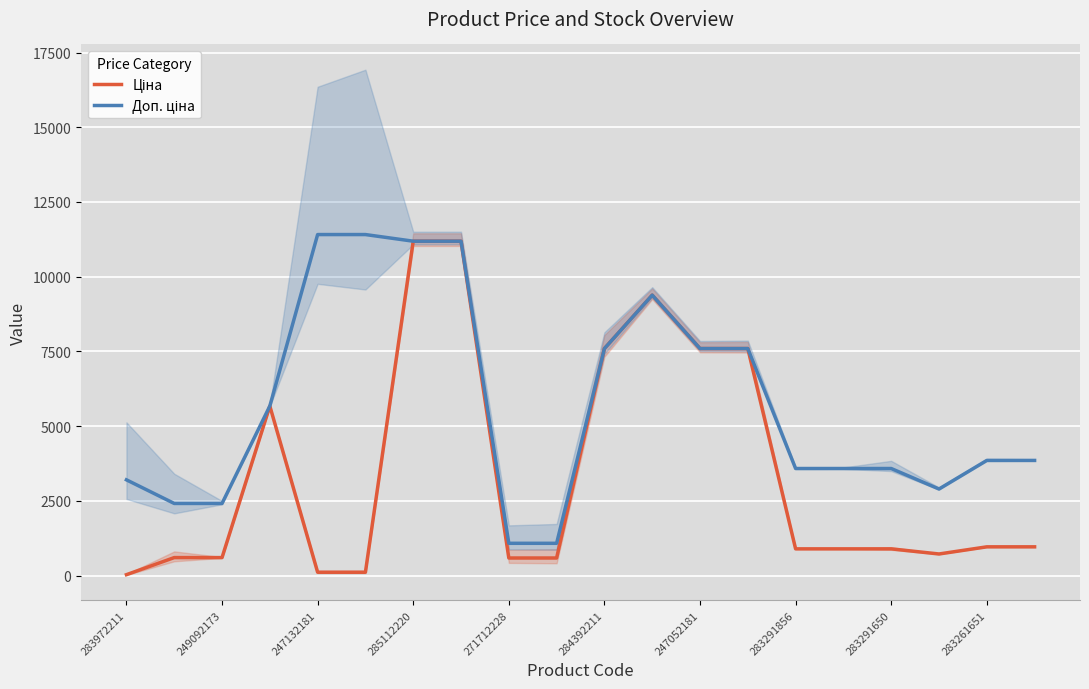

In Ціна, how many points are lower than both neighbors (excluding endpoints)?

1